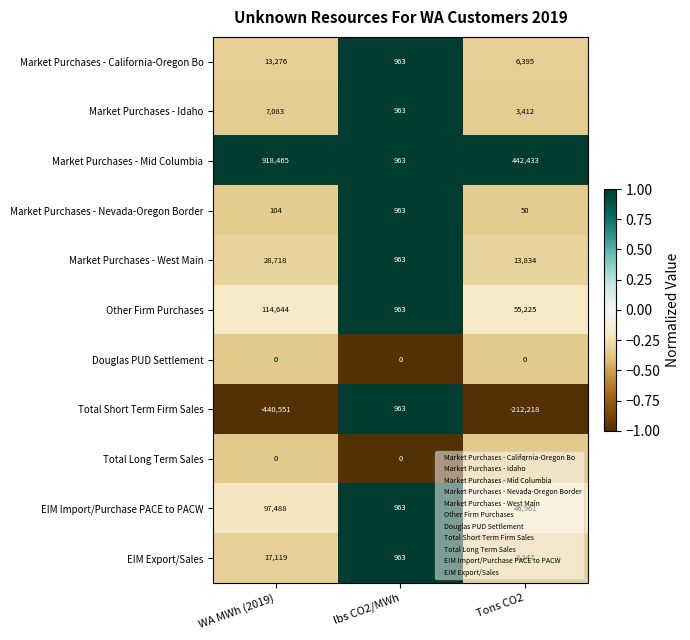

List the labels in order of Market Purchases - West Main value, largest first.

WA MWh (2019), Tons CO2, lbs CO2/MWh